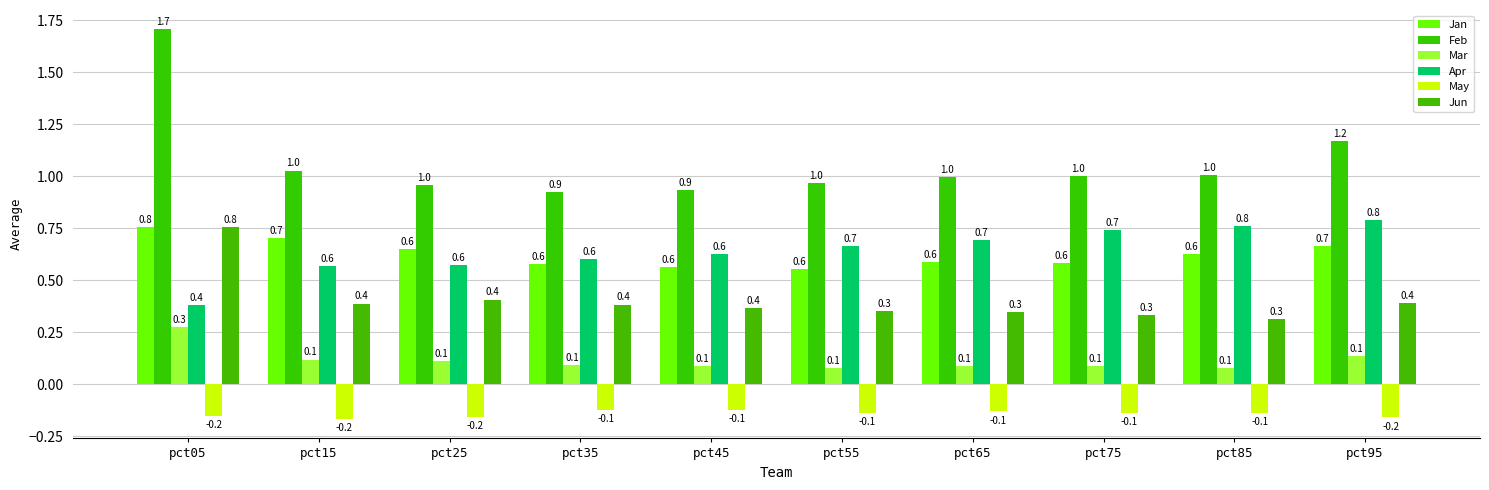

Is the value of Apr at pct25 greater than the value of Jan at pct65?

No